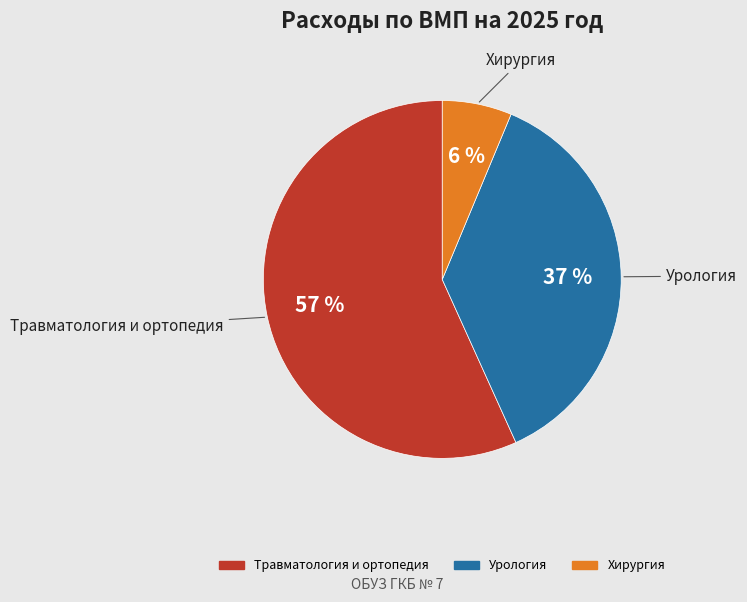

Which category has the smallest portion of the pie?

Хирургия